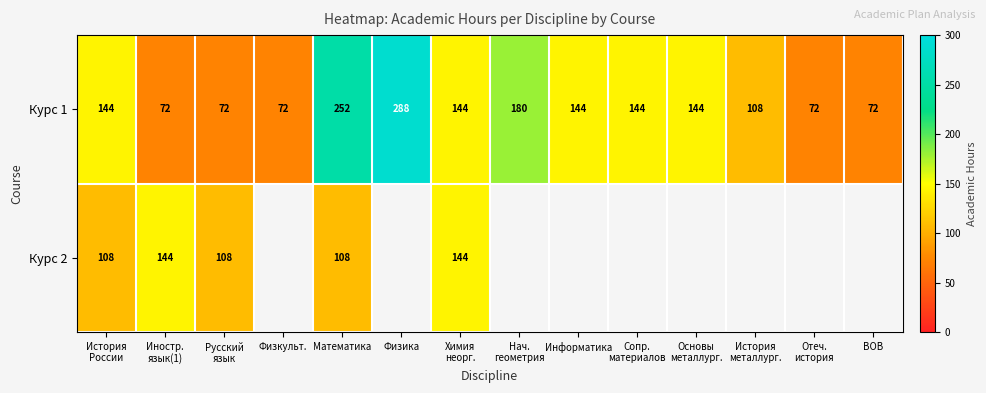

Is it true that Курс 1 equals 487.5 at Физика?

False